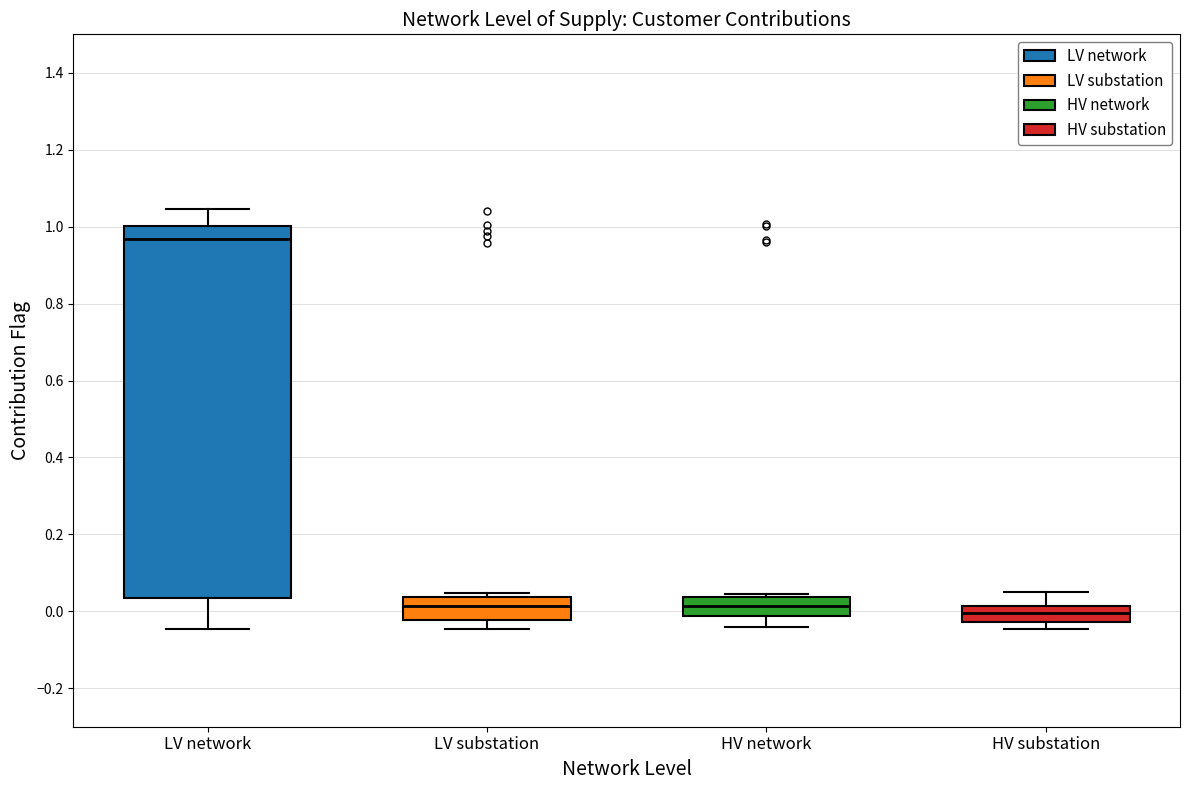

Reading left to right, transcribe this box plot: for each box, give where its median line is, the range the box spans, and where its two whiskers end, as read against the y-axis. The values are not printed on the chart, so give them approximately, as read against the axis.

LV network: median 0.96, box 0.04 to 1.00, whiskers -0.04 to 1.04
LV substation: median 0.02, box -0.02 to 0.04, whiskers -0.04 to 0.04 (just above the box's upper edge)
HV network: median 0.02, box -0.02 to 0.04, whiskers -0.04 to 0.04 (just above the box's upper edge)
HV substation: median 0.00, box -0.02 to 0.02, whiskers -0.04 to 0.04